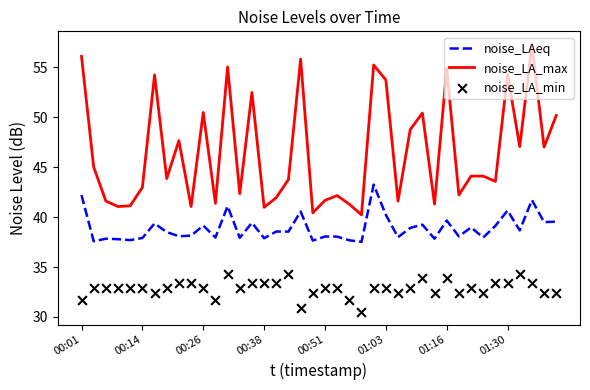

Which series contains the lowest Y value?

noise_LA_min